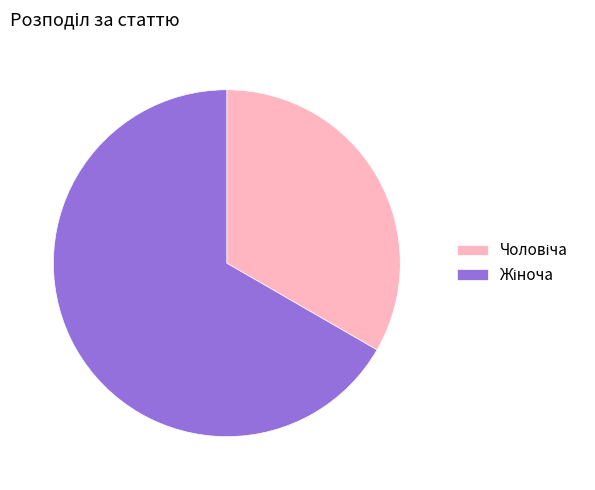

Does any single category account for the majority?

Yes